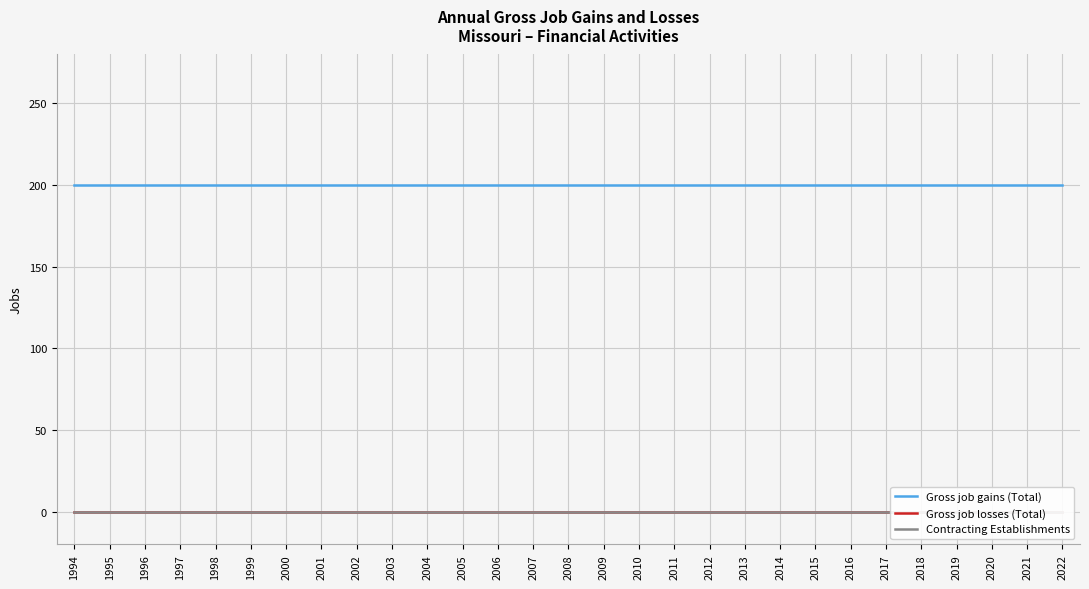

At which category is the sum across all series the highest?

1994